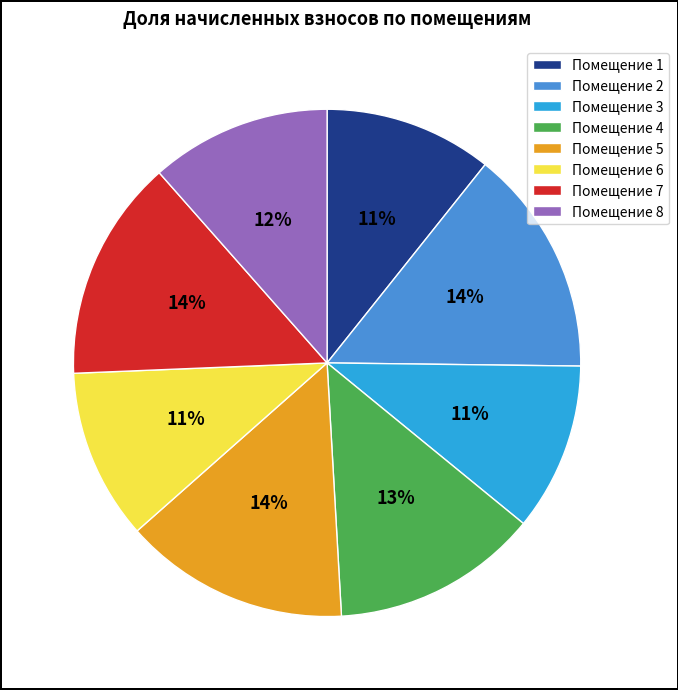

Does any single category account for the majority?

No